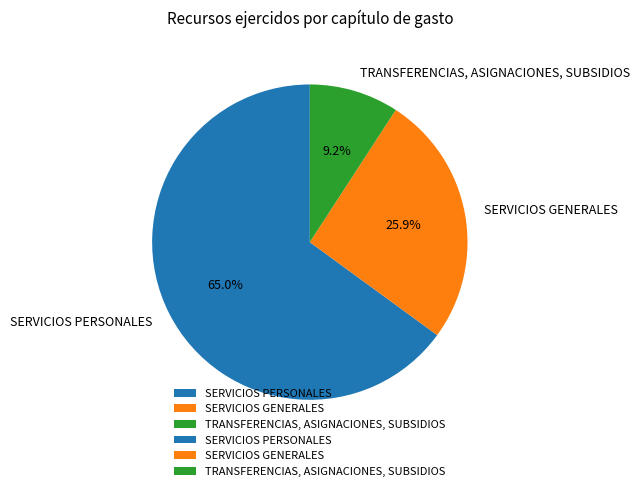

What is the smallest slice in the pie chart?

TRANSFERENCIAS, ASIGNACIONES, SUBSIDIOS